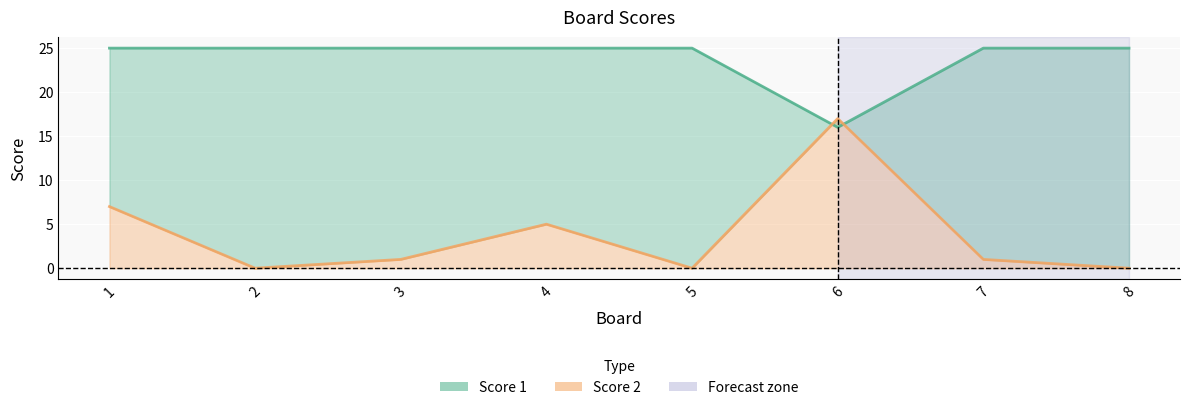

Does the chart display data point markers on the line(s)?

No